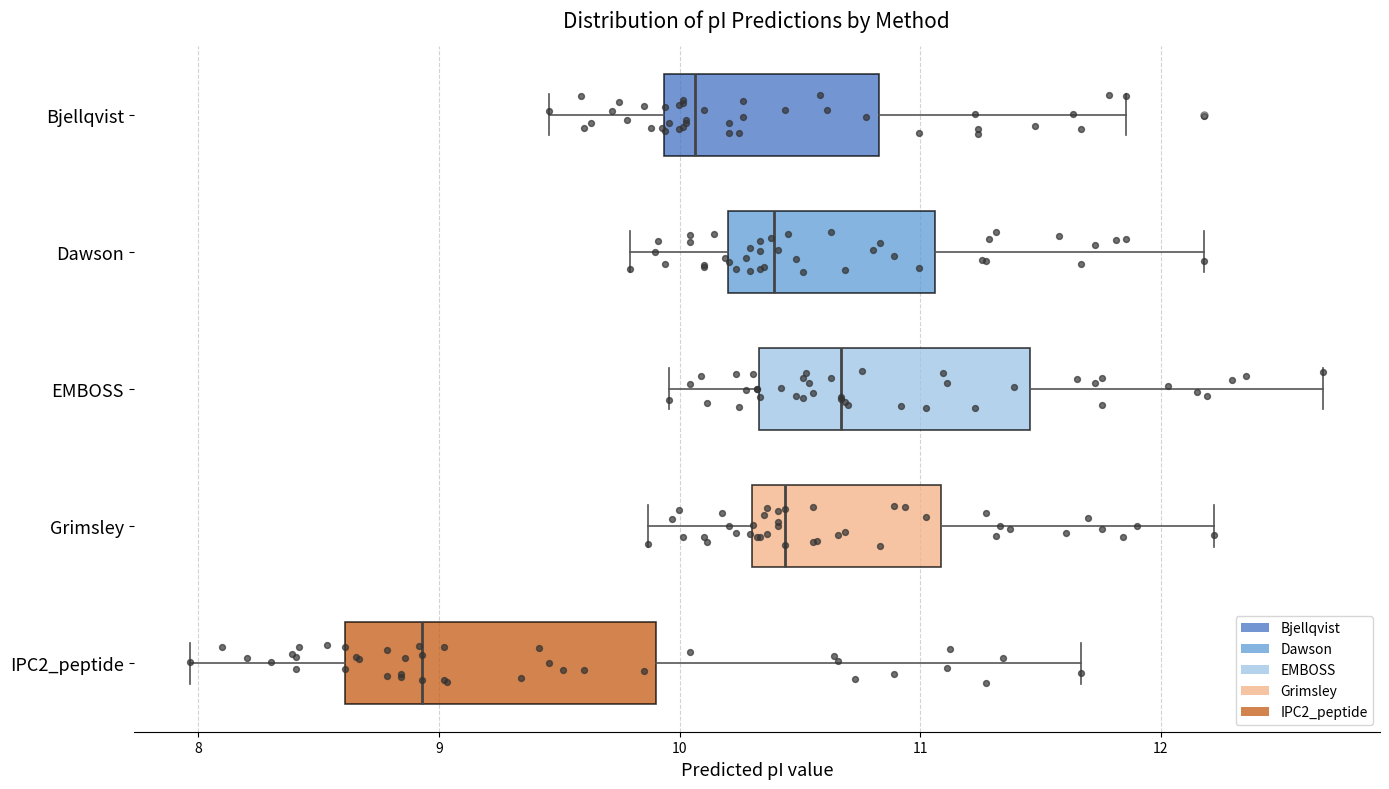

Reading bottom to top, transcribe this box plot: for each box, give where its median line is, the range the box spans, and where its two whiskers end, as read against the x-axis. The values are not printed on the chart, so give them approximately, as read against the axis.

IPC2_peptide: median 8.9, box 8.6 to 9.9, whiskers 8.0 to 11.7
Grimsley: median 10.4, box 10.3 to 11.1, whiskers 9.9 to 12.2
EMBOSS: median 10.7, box 10.3 to 11.5, whiskers 10.0 to 12.7
Dawson: median 10.4, box 10.2 to 11.1, whiskers 9.8 to 12.2
Bjellqvist: median 10.1, box 9.9 to 10.8, whiskers 9.5 to 11.9